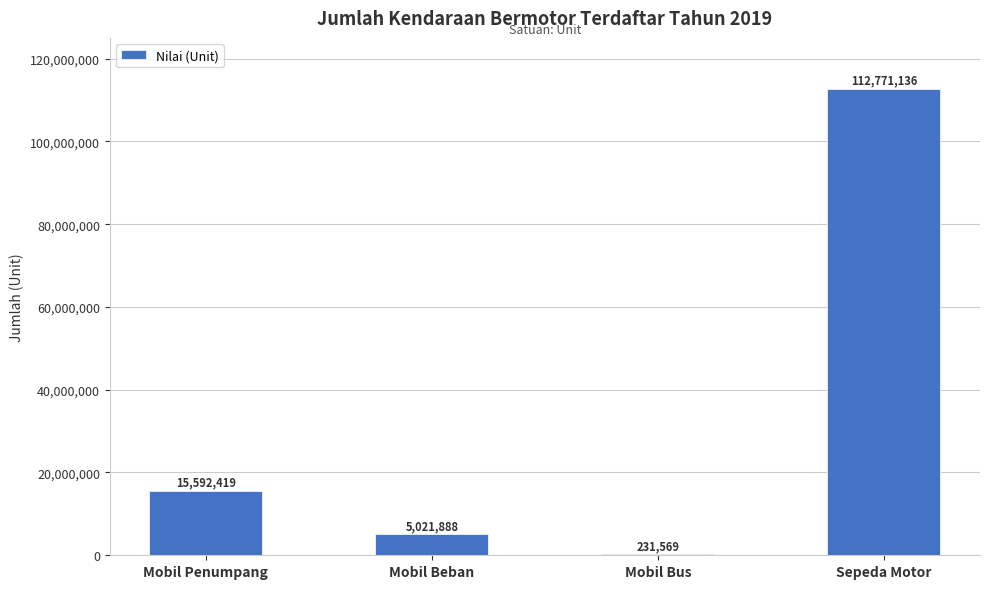

How many categories are shown in the chart?

4